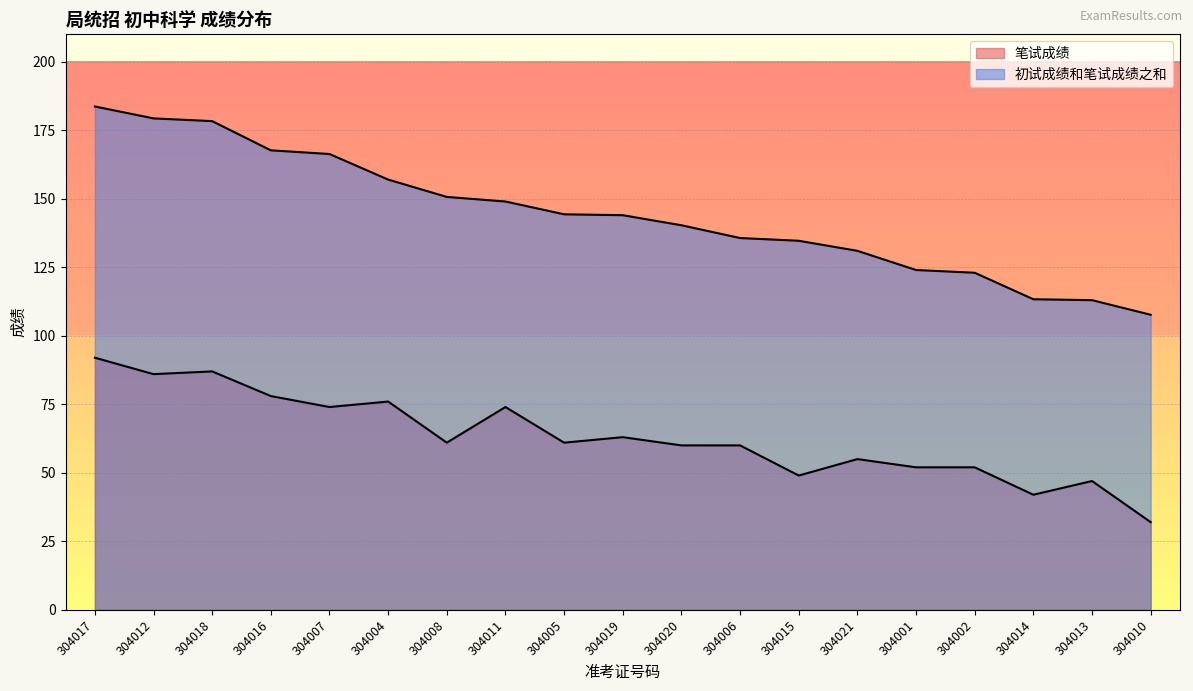

The value of 初试成绩和笔试成绩之和 at 304012 is 52.0. True or false?

False